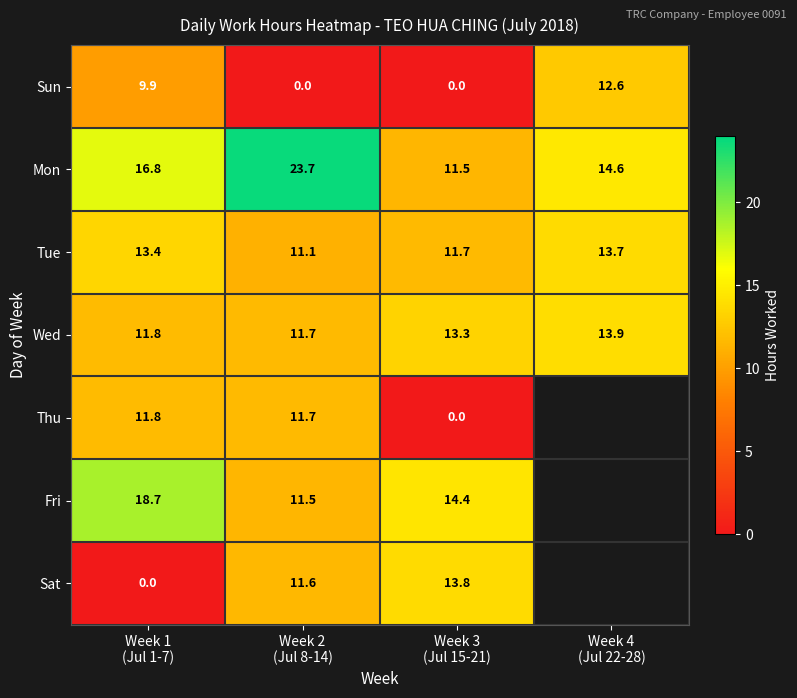

What is the sum of the Wed values at Week 4 (Jul 22-28) and Week 3 (Jul 15-21)?

27.2